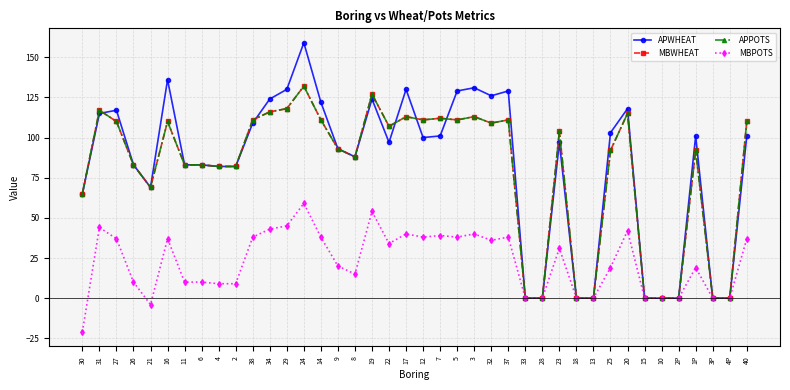

List the labels in order of APWHEAT value, largest first.

24, 16, 3, 29, 17, 5, 37, 32, 34, 19, 14, 20, 27, 31, 38, 25, 7, 1P, 40, 12, 22, 23, 9, 8, 26, 11, 6, 4, 2, 21, 30, 33, 28, 18, 13, 15, 10, 2P, 3P, 4P